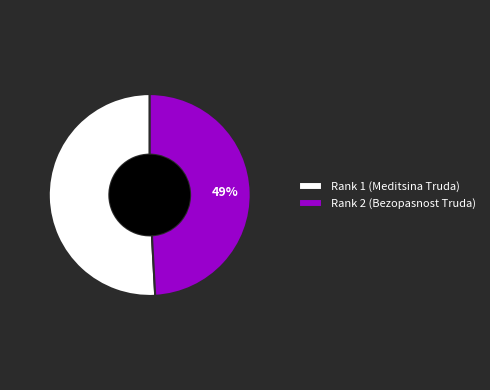

How many segments does this pie chart have?

2